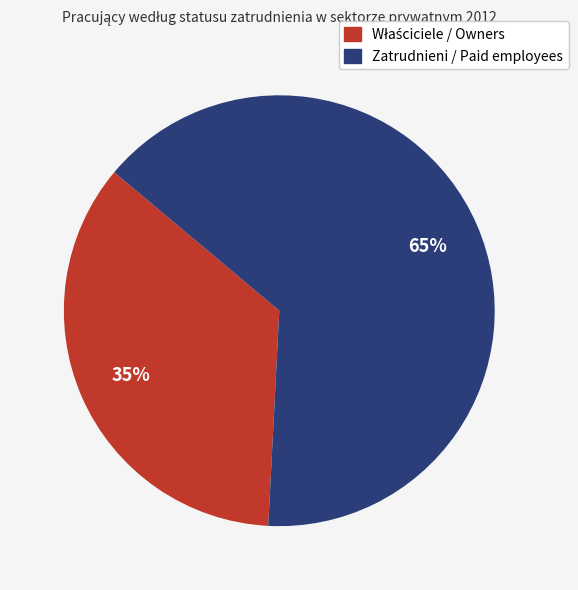

Is there a majority slice in this chart?

Yes